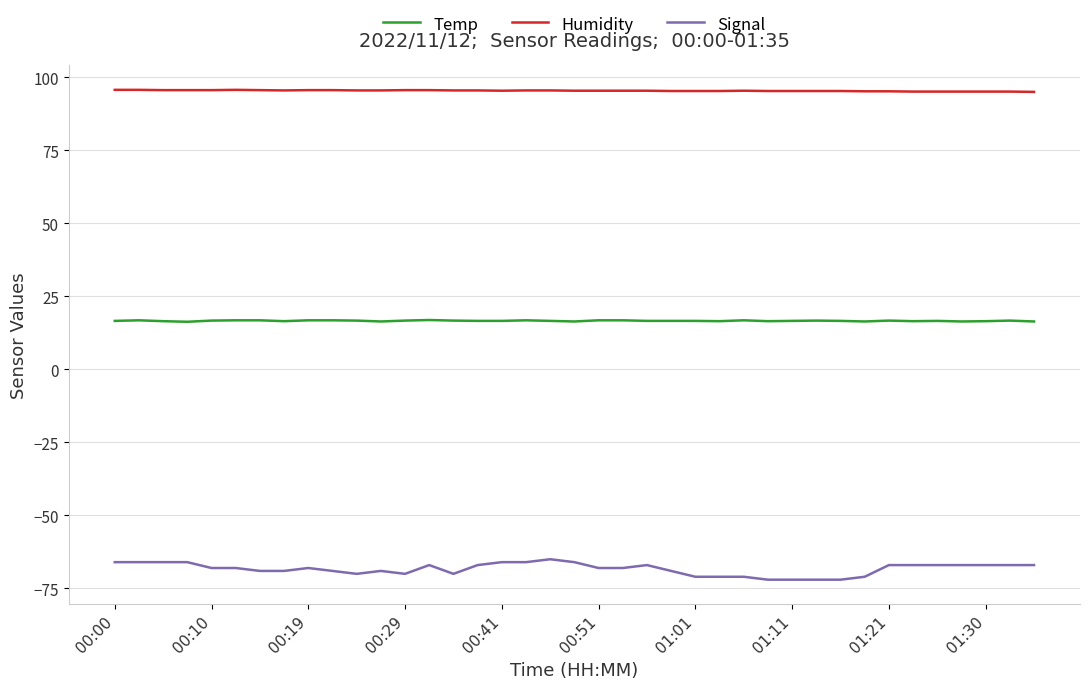

What is the lowest value of the Signal series?

-72.0